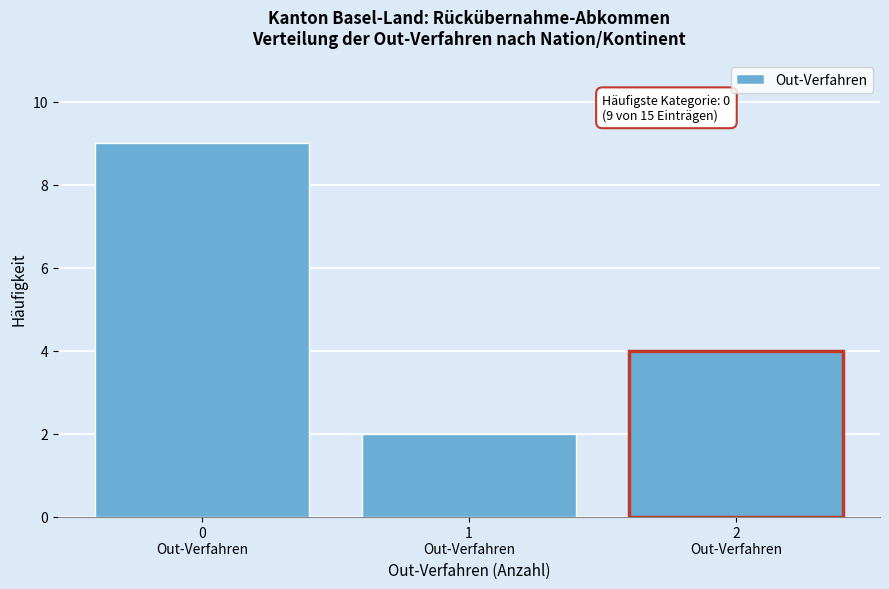

Reading left to right, what are all the values shown in this chart?

9	2	4